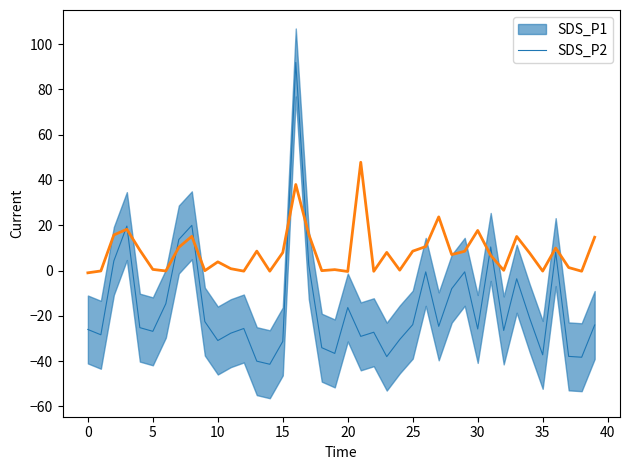

True or false: the data shows 9.9 at 31.

False